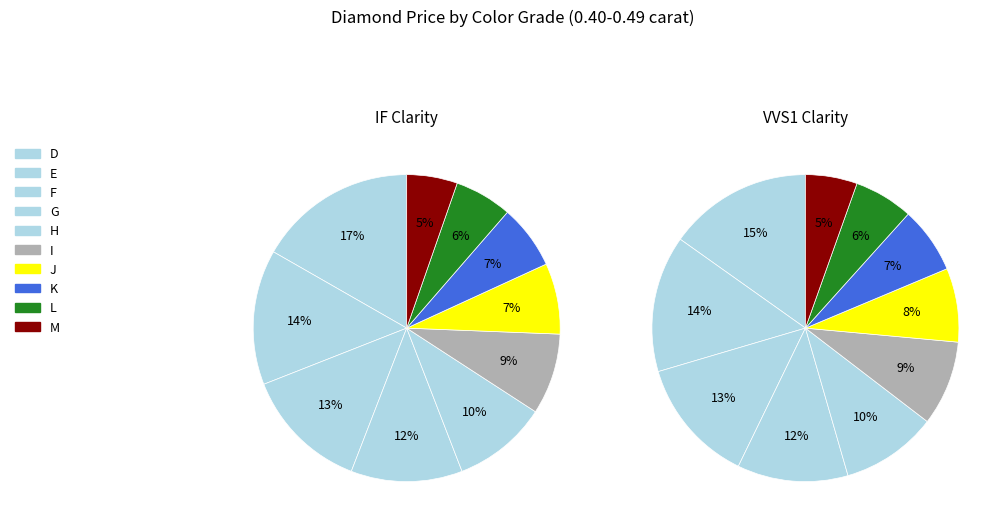

To the nearest percent, what is the average slice percentage?

10%